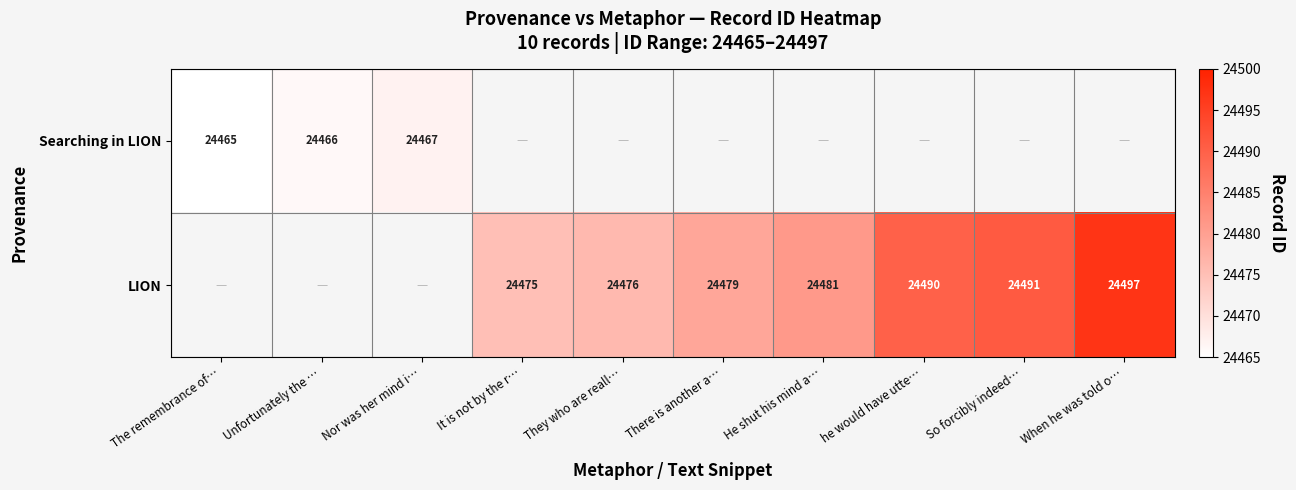

At how many categories does at least one series exceed 24476?

5